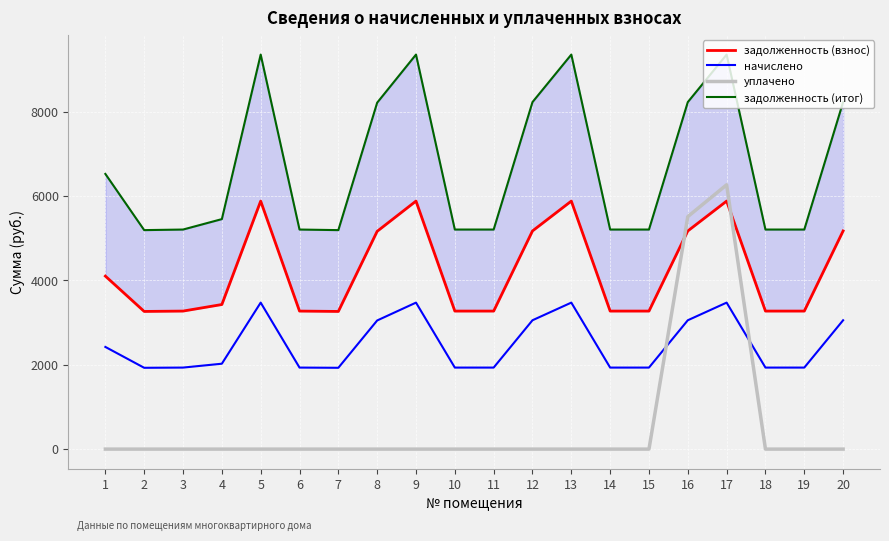

Which series has the largest total across all categories?

задолженность (итог)